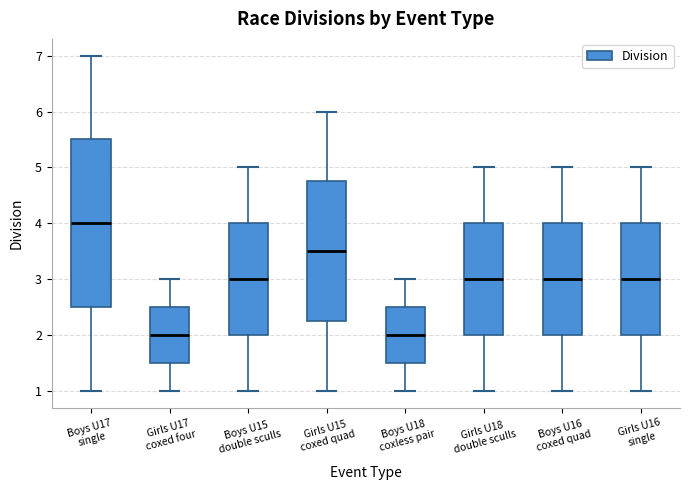

Comparing the boxes themselves (not the whiskers), which one is the tallest?

Boys U17 single